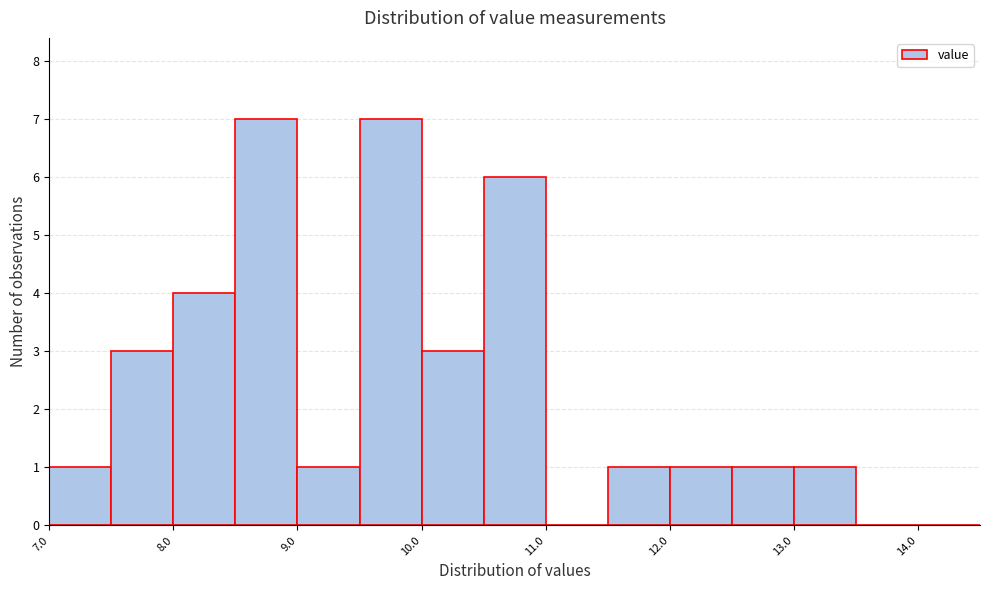

Reading left to right, list every bar in this chart as the range it spans on the x-axis followed by its height. The values are not printed on the chart, so give them approximately, as read against the axis.

7.0 to 7.5: 1
7.5 to 8.0: 3
8.0 to 8.5: 4
8.5 to 9.0: 7
9.0 to 9.5: 1
9.5 to 10.0: 7
10.0 to 10.5: 3
10.5 to 11.0: 6
11.0 to 11.5: 0
11.5 to 12.0: 1
12.0 to 12.5: 1
12.5 to 13.0: 1
13.0 to 13.5: 1
13.5 to 14.0: 0
14.0 to 14.5: 0